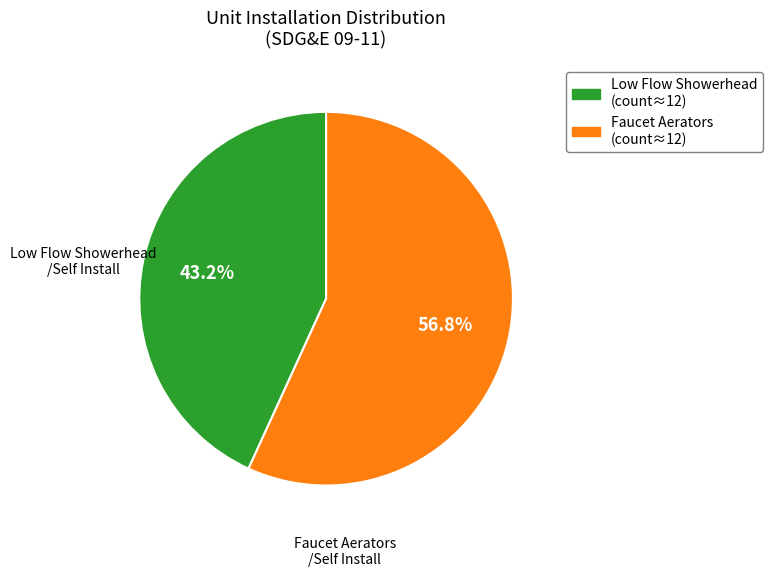

Do Faucet Aerators and Low Flow Showerhead together represent more than half of the pie?

Yes